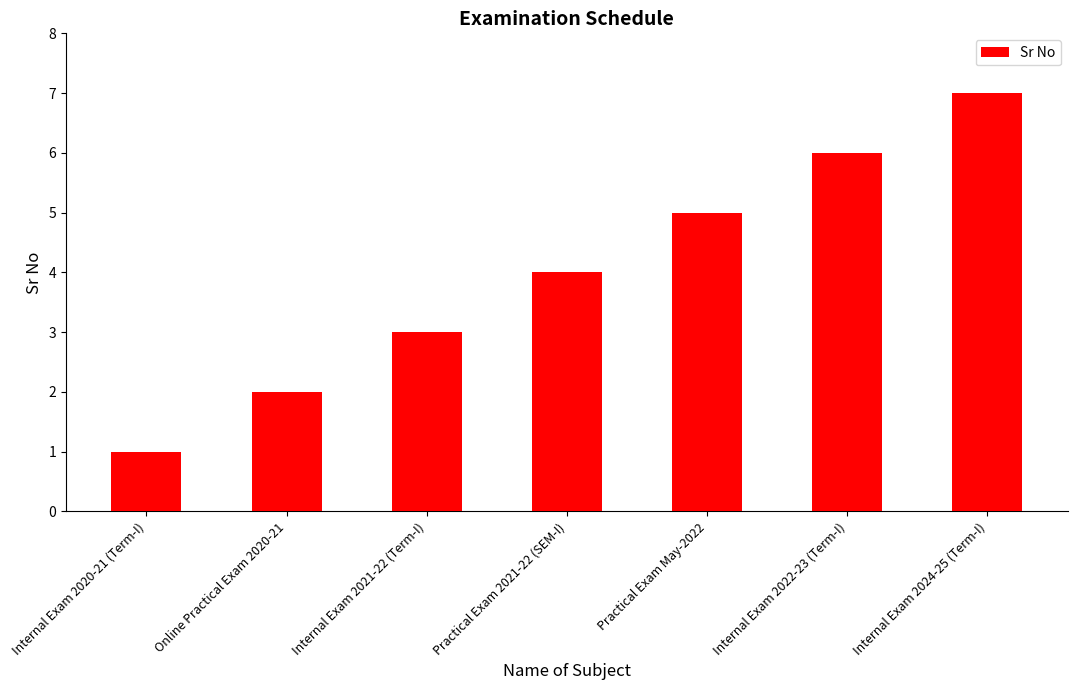

What is the average value?

4